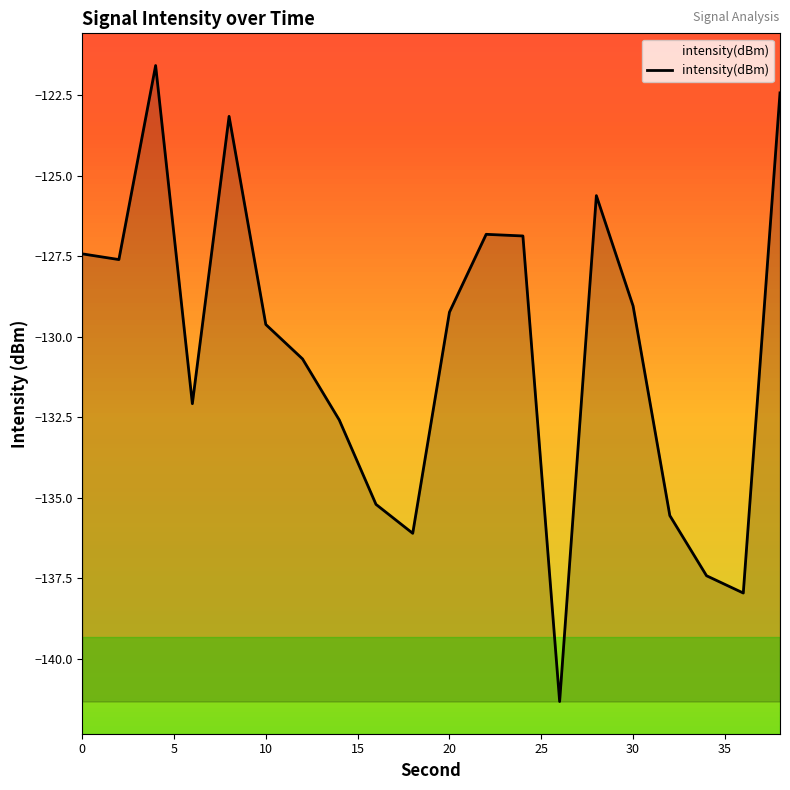

What is the maximum value shown in the chart?

-121.6